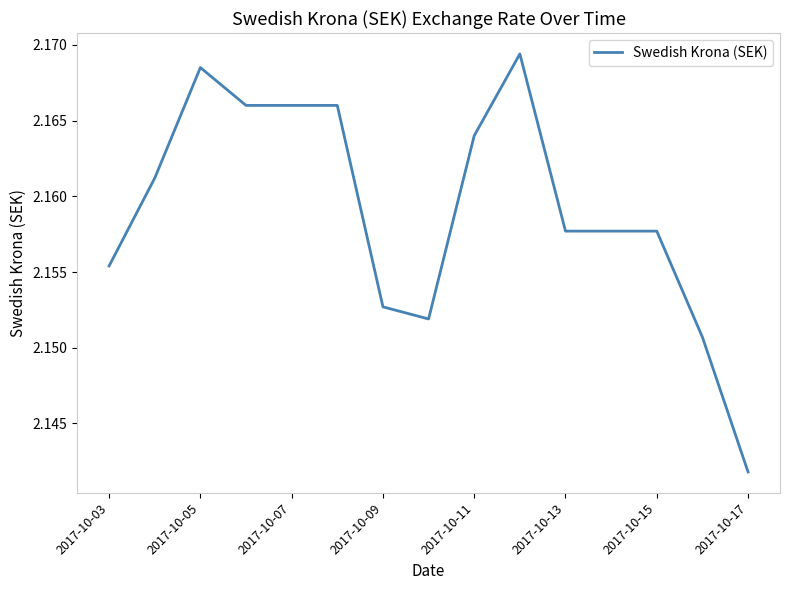

How many series are shown in this chart?

1